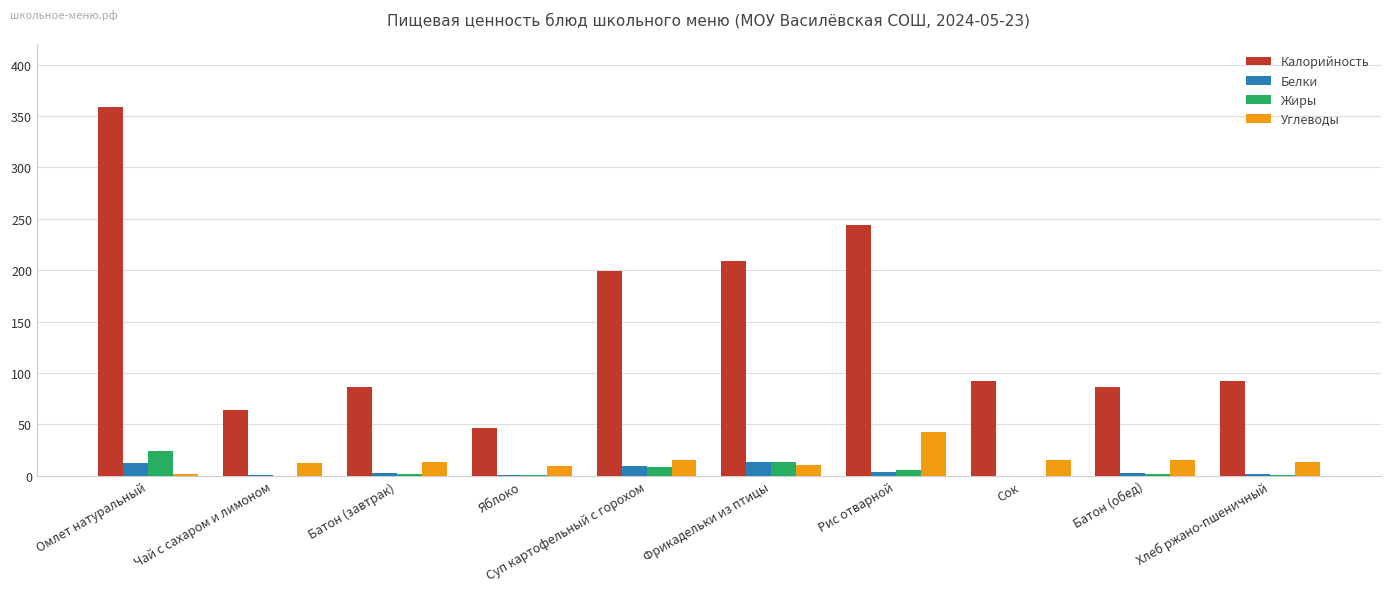

What is the sum of all Жиры values?

56.4